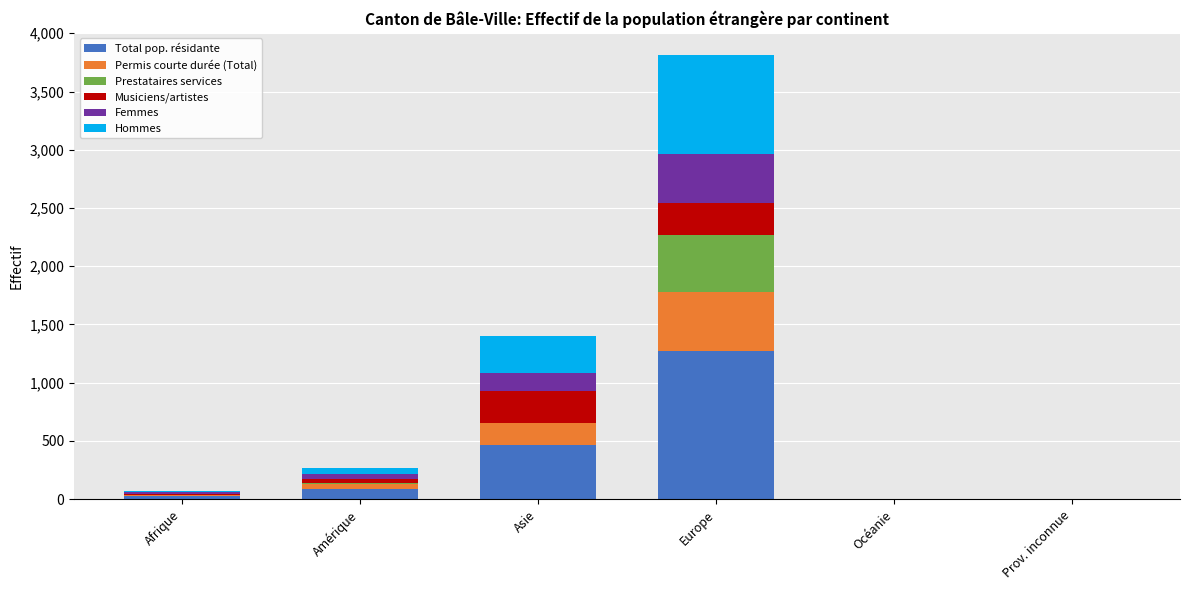

At which category is the sum across all series the highest?

Europe